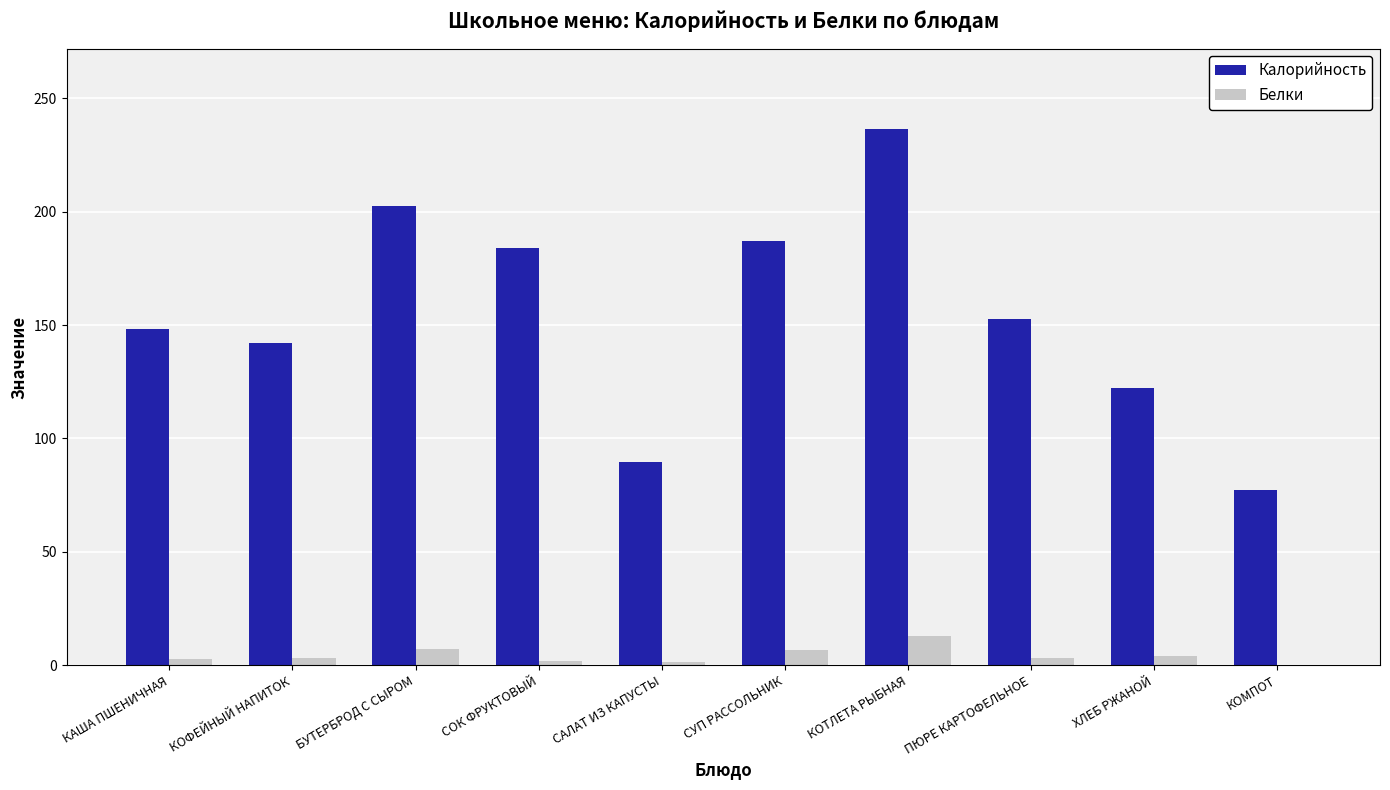

Read the Калорийность value at БУТЕРБРОД С СЫРОМ.

202.6